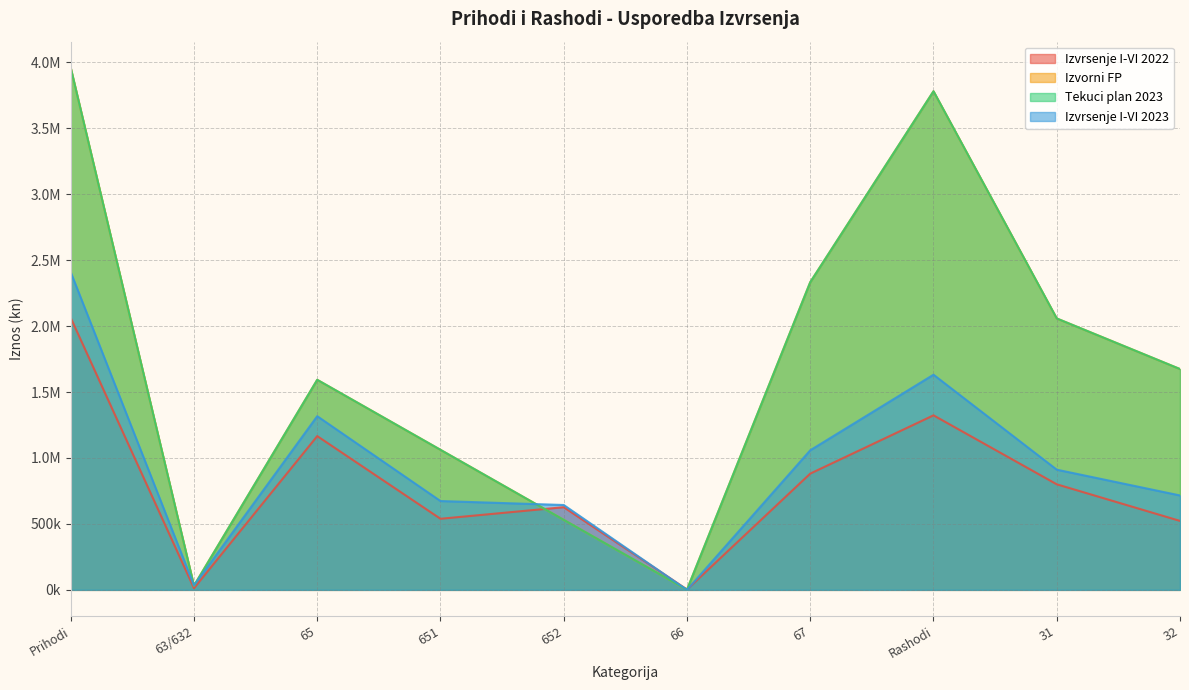

Reading right to left, extract all data points from this chart.

Izvrsenje I-VI 2022: 32=522764	31=800322	Rashodi=1323246	67=881390	66=2798	652=626822	651=538952	65=1165774	63/632=12567	Prihodi=2062529
Izvorni FP: 32=1674258	31=2057838	Rashodi=3780322	67=2332800	66=1314	652=530891	651=1061782	65=1592673	63/632=31595	Prihodi=3958382
Tekuci plan 2023: 32=1674258	31=2057838	Rashodi=3780322	67=2332800	66=1314	652=530891	651=1061782	65=1592673	63/632=31595	Prihodi=3958382
Izvrsenje I-VI 2023: 32=715789	31=911270	Rashodi=1631315	67=1058266	66=0	652=643382	651=673483	65=1316865	63/632=33365	Prihodi=2408496